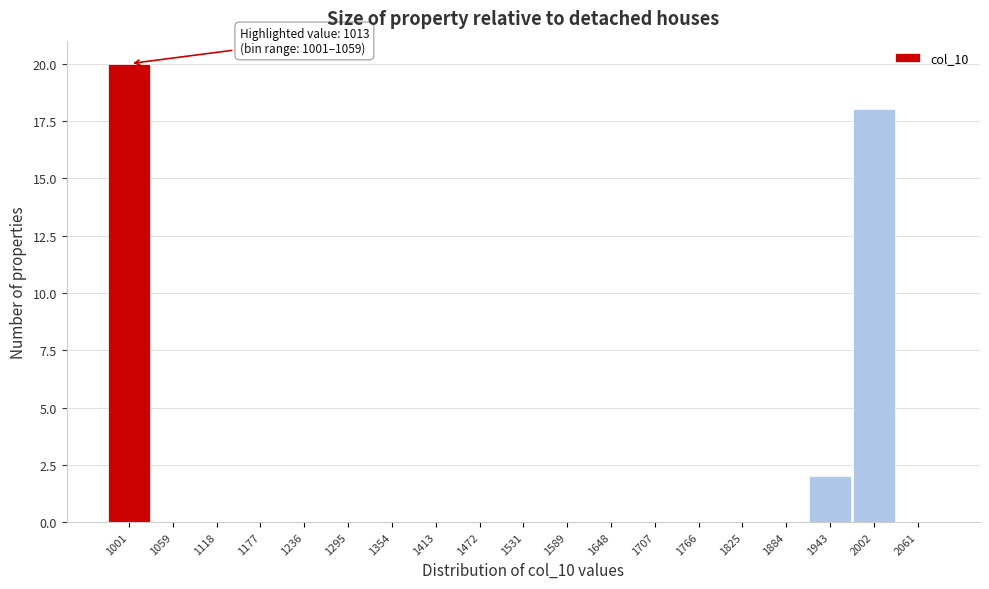

Reading left to right, what are all the values shown in this chart?

1001=20	1059=0	1118=0	1177=0	1236=0	1295=0	1354=0	1413=0	1472=0	1531=0	1589=0	1648=0	1707=0	1766=0	1825=0	1884=0	1943=2	2002=18	2061=0